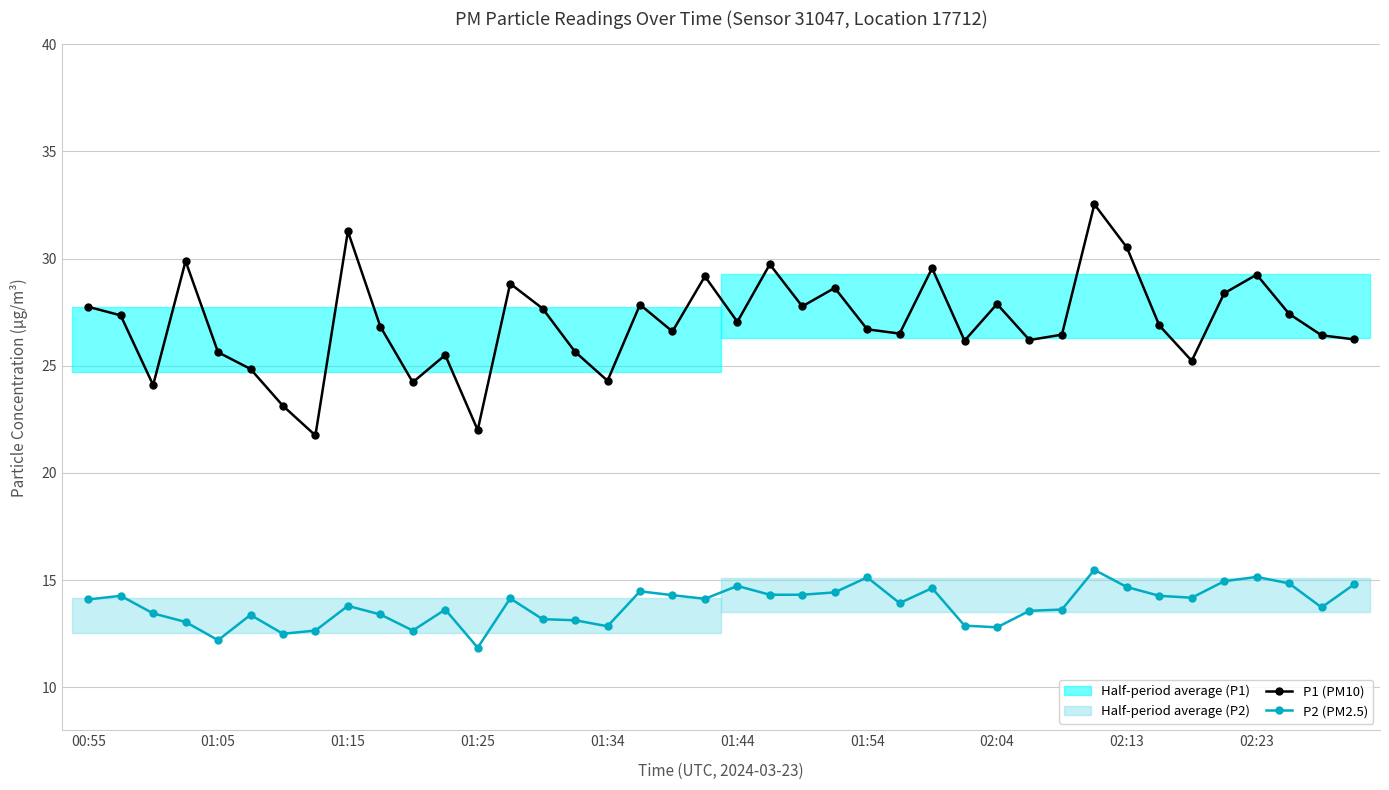

What is the minimum value for P1 (PM10)?

21.8